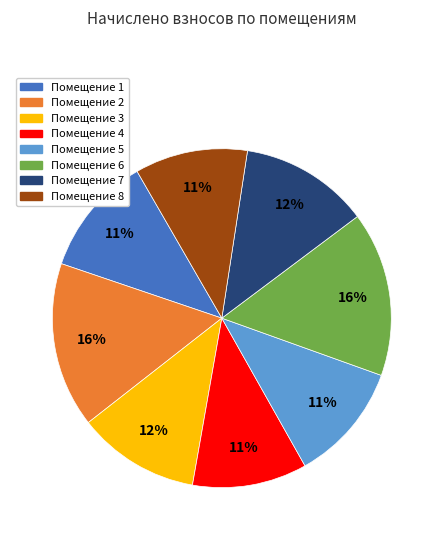

Between Помещение 7 and Помещение 2, which is larger?

Помещение 2